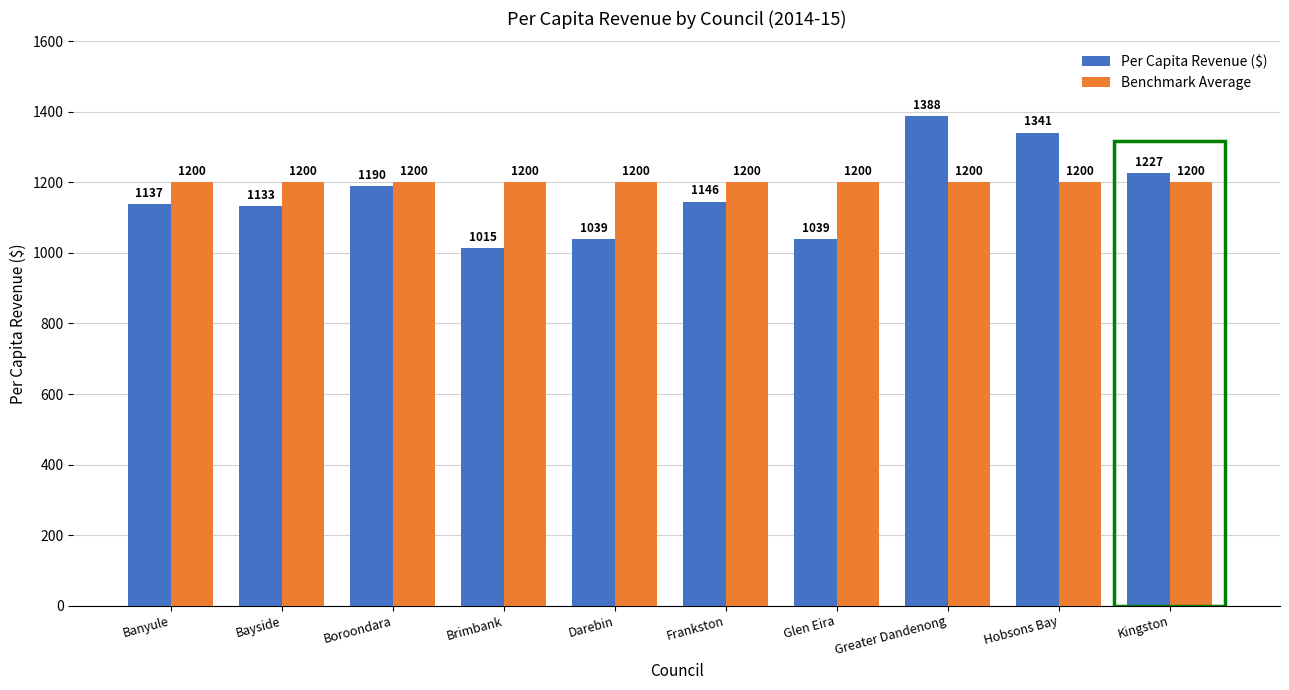

How many distinct data groups are displayed?

2